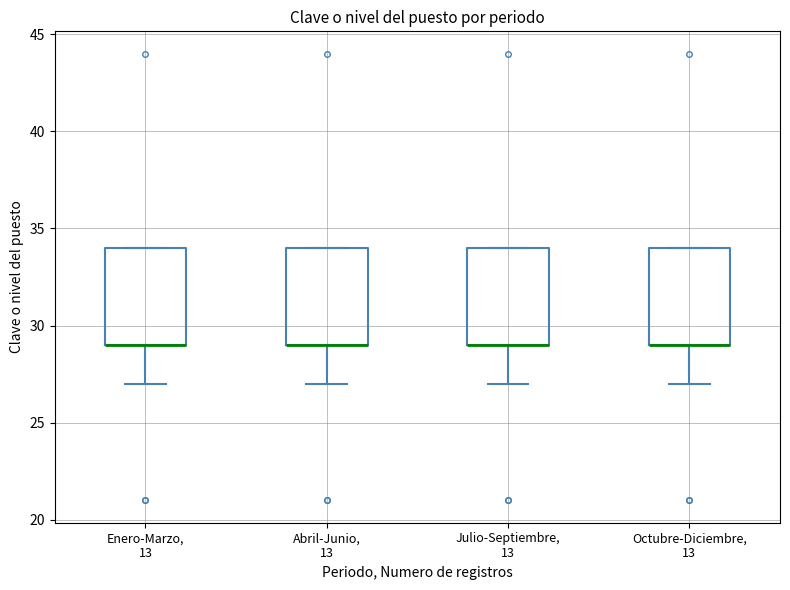

Reading left to right, transcribe this box plot: for each box, give where its median line is, the range the box spans, and where its two whiskers end, as read against the y-axis. The values are not printed on the chart, so give them approximately, as read against the axis.

Enero-Marzo, 13: median 29 (drawn on the box's lower edge), box 29 to 34, whiskers 27 to 34
Abril-Junio, 13: median 29 (drawn on the box's lower edge), box 29 to 34, whiskers 27 to 34
Julio-Septiembre, 13: median 29 (drawn on the box's lower edge), box 29 to 34, whiskers 27 to 34
Octubre-Diciembre, 13: median 29 (drawn on the box's lower edge), box 29 to 34, whiskers 27 to 34